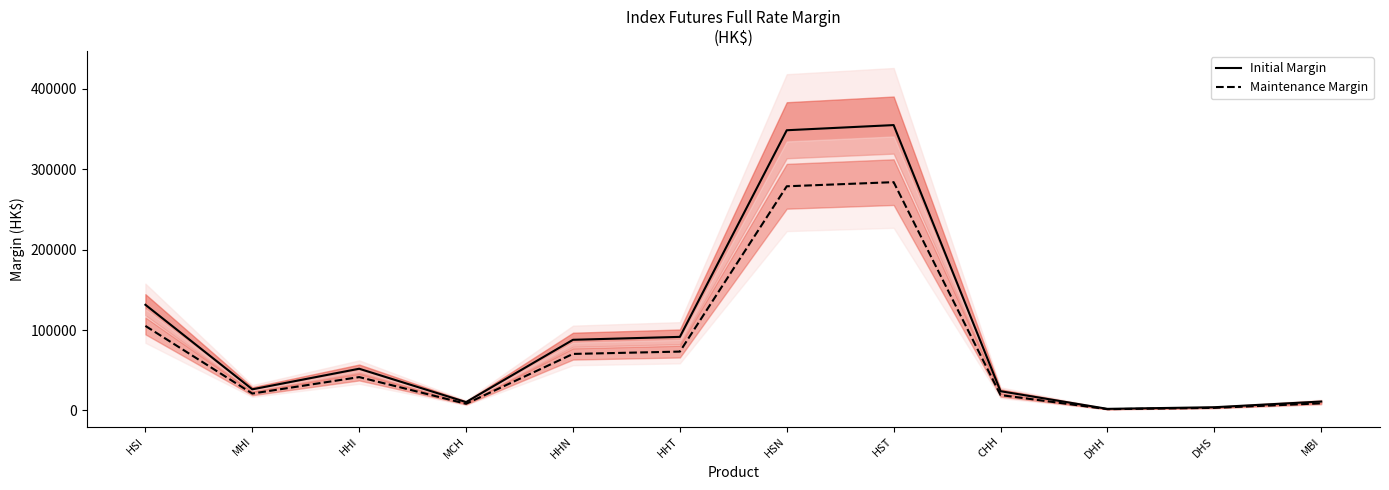

What is the difference between the Initial Margin values at HST and DHH?

352916